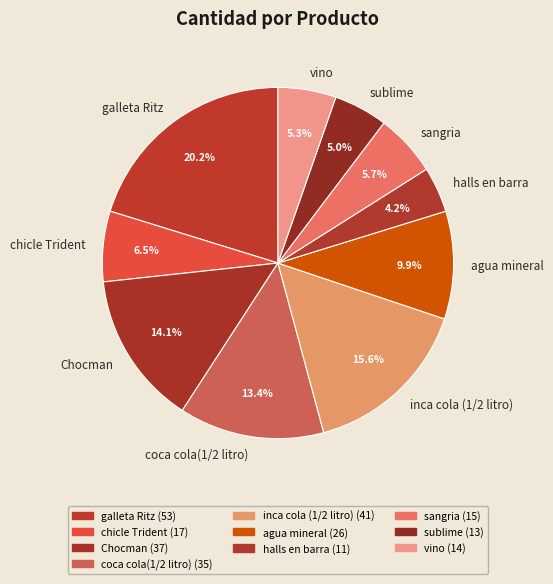

Between sublime and inca cola (1/2 litro), which is larger?

inca cola (1/2 litro)